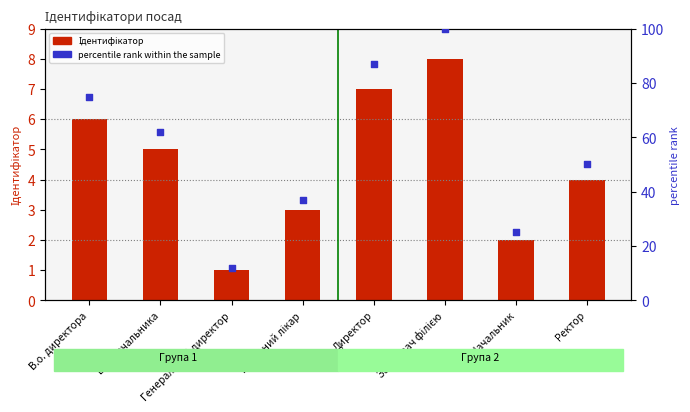

Which series has the widest spread of Y values?

percentile rank within the sample